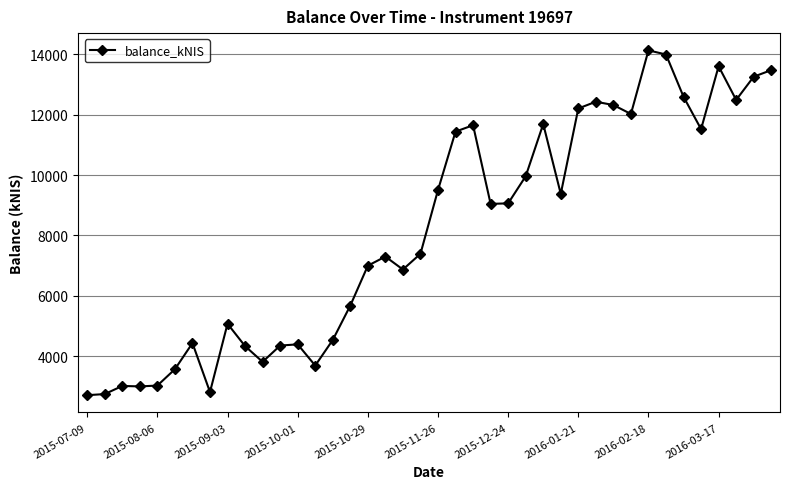

True or false: the data has more than 1 interior local peaks.

True